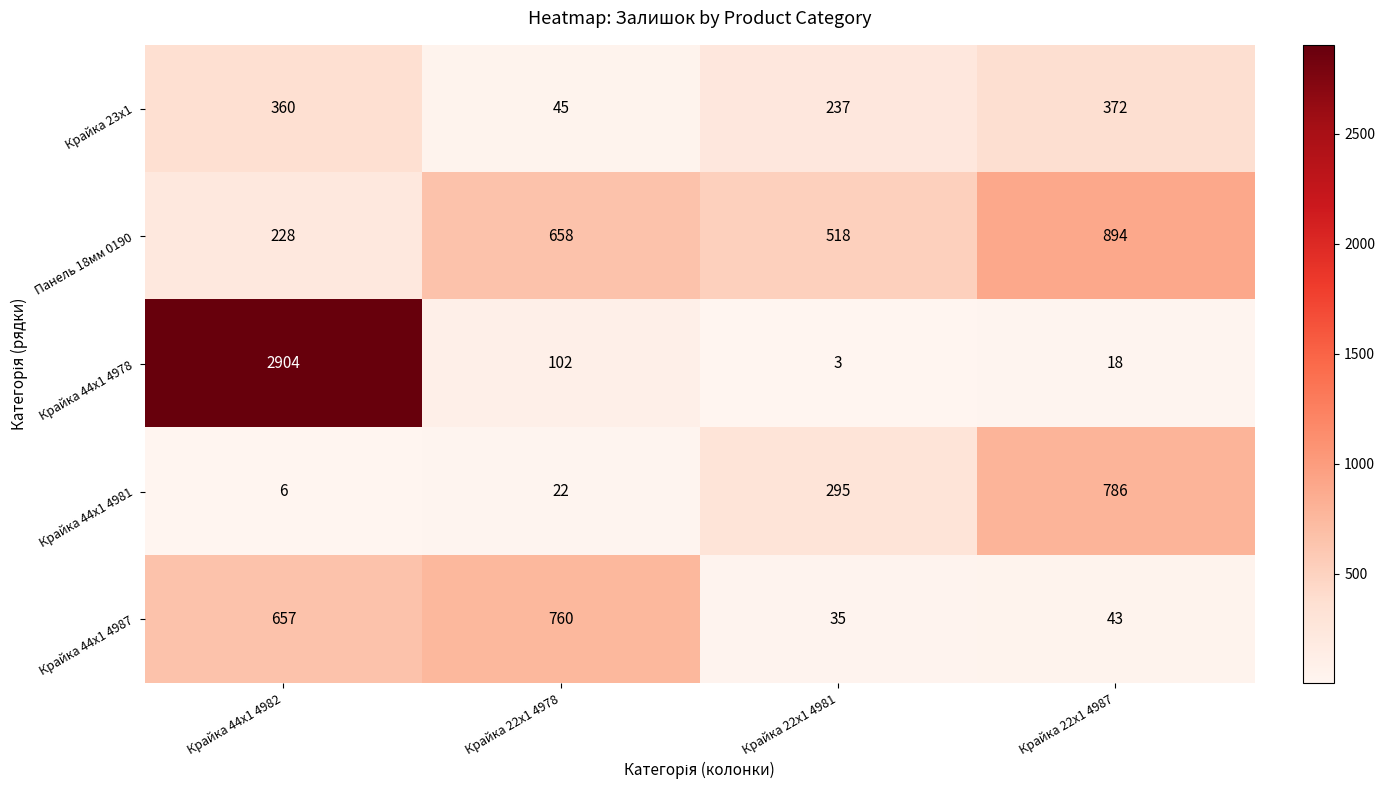

How many data points in Крайка 44x1 4987 are less than 657?

2